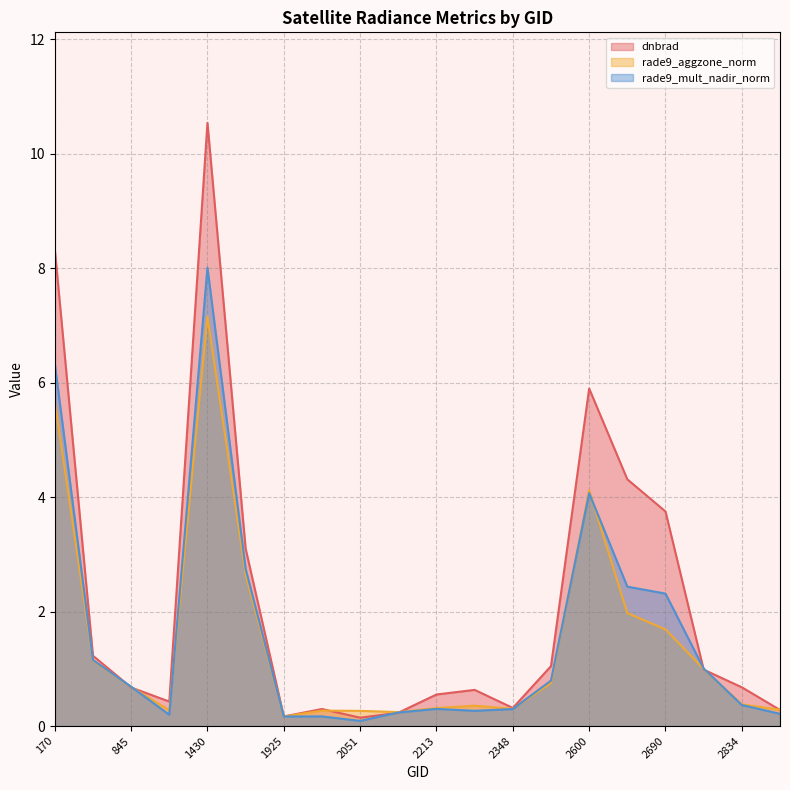

At which category is the sum across all series the highest?

1430